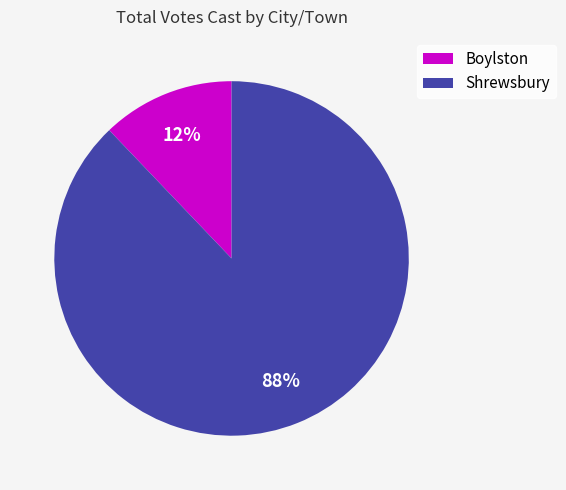

Does Boylston account for over 50% of the chart?

No